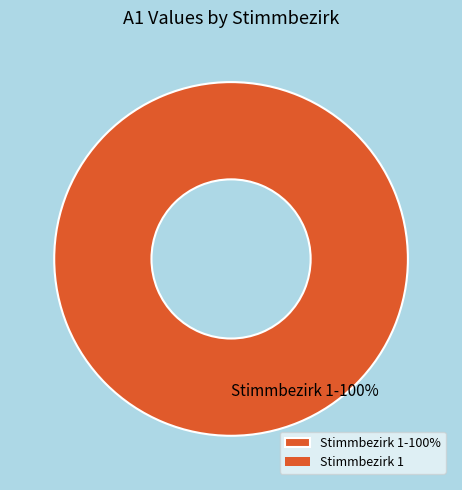

To the nearest percent, what portion does Stimmbezirk 1-100% represent?

100%